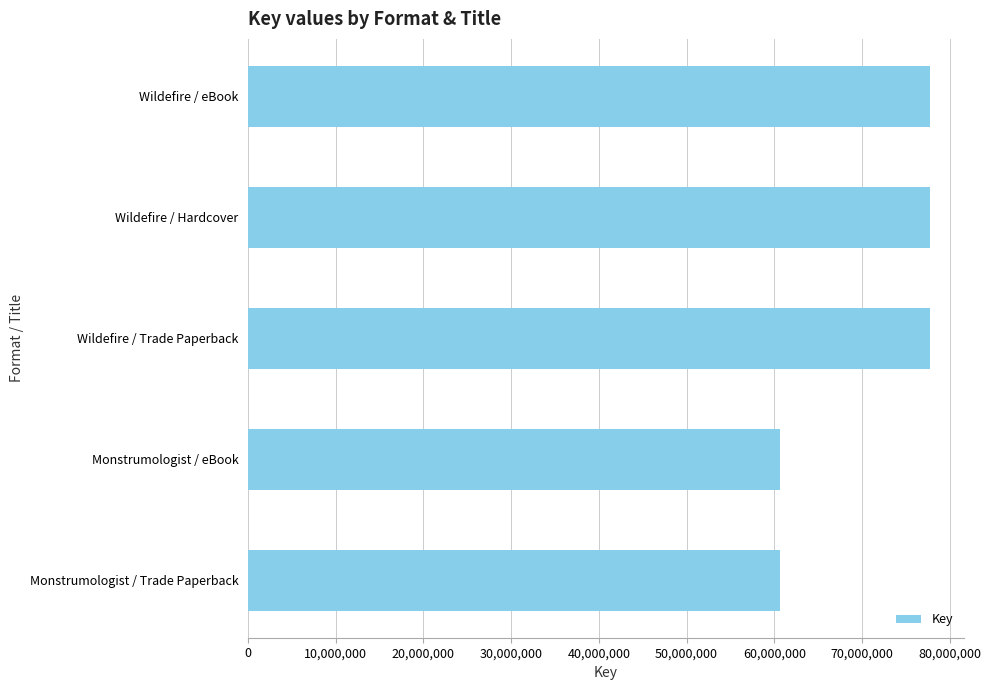

What is the difference between the values at Monstrumologist / eBook and Wildefire / Hardcover?

17098766